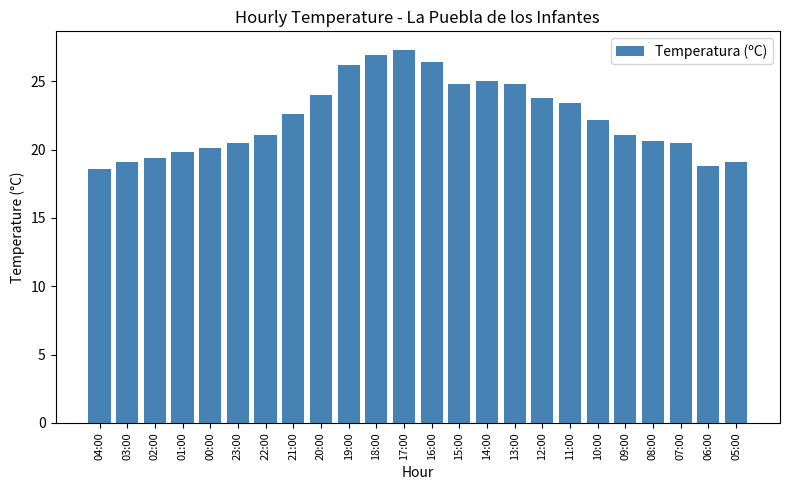

What is the difference between the maximum and minimum values?

8.7